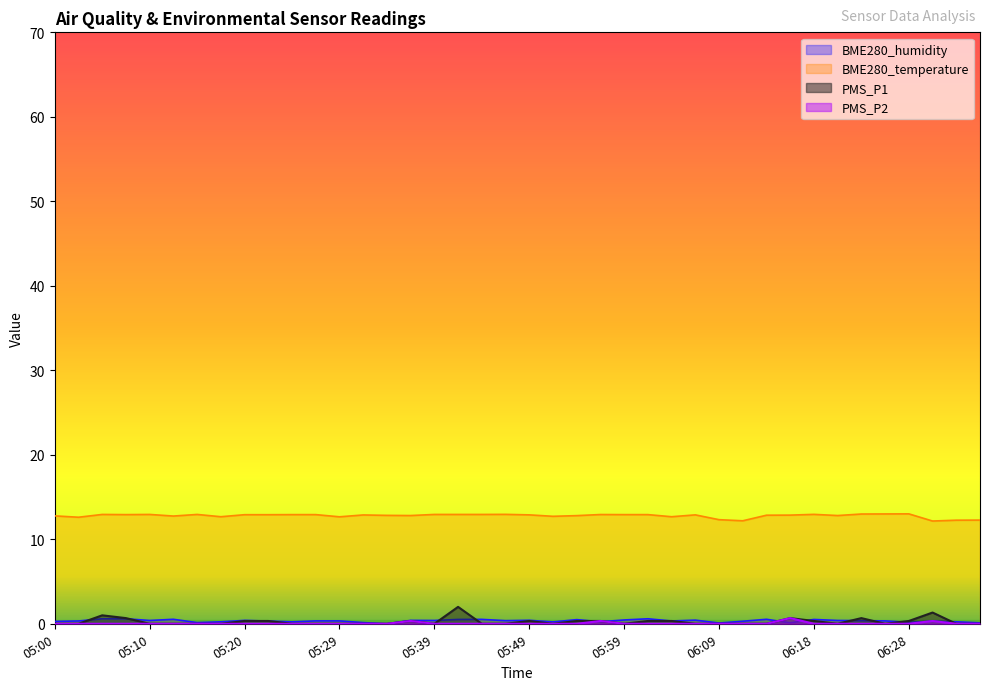

True or false: BME280_temperature and PMS_P2 cross at least once.

False